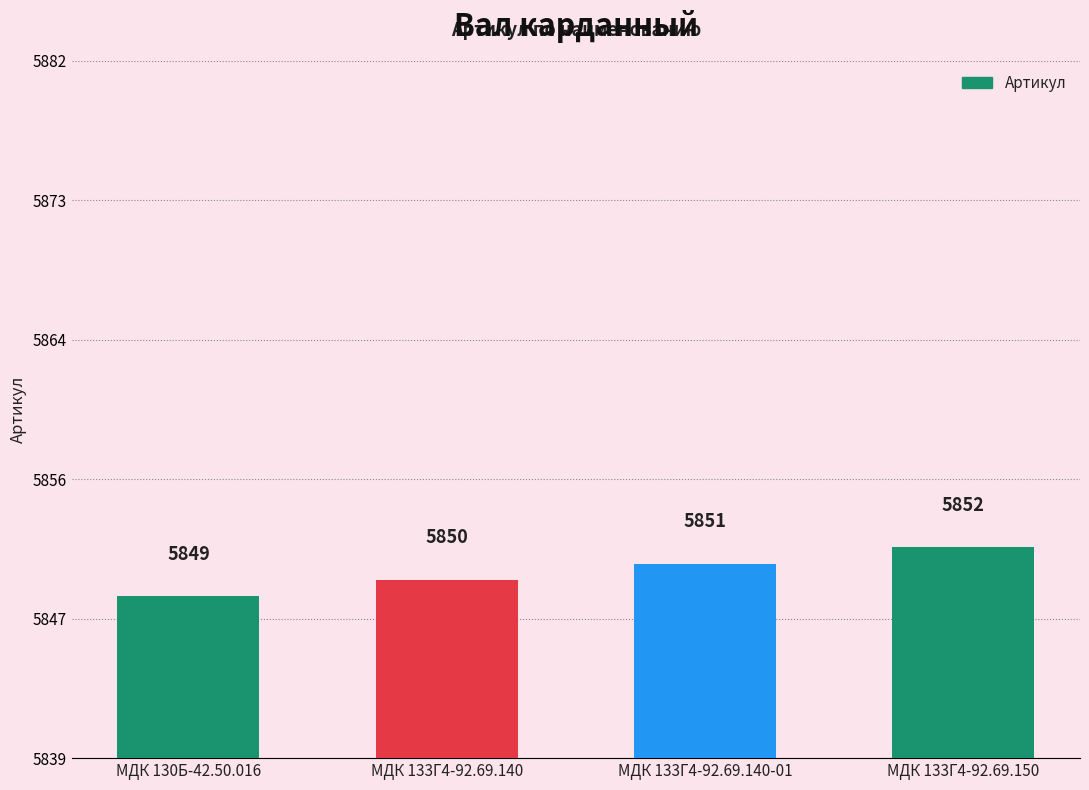

What is the value of the 1st bar from the left?

5849